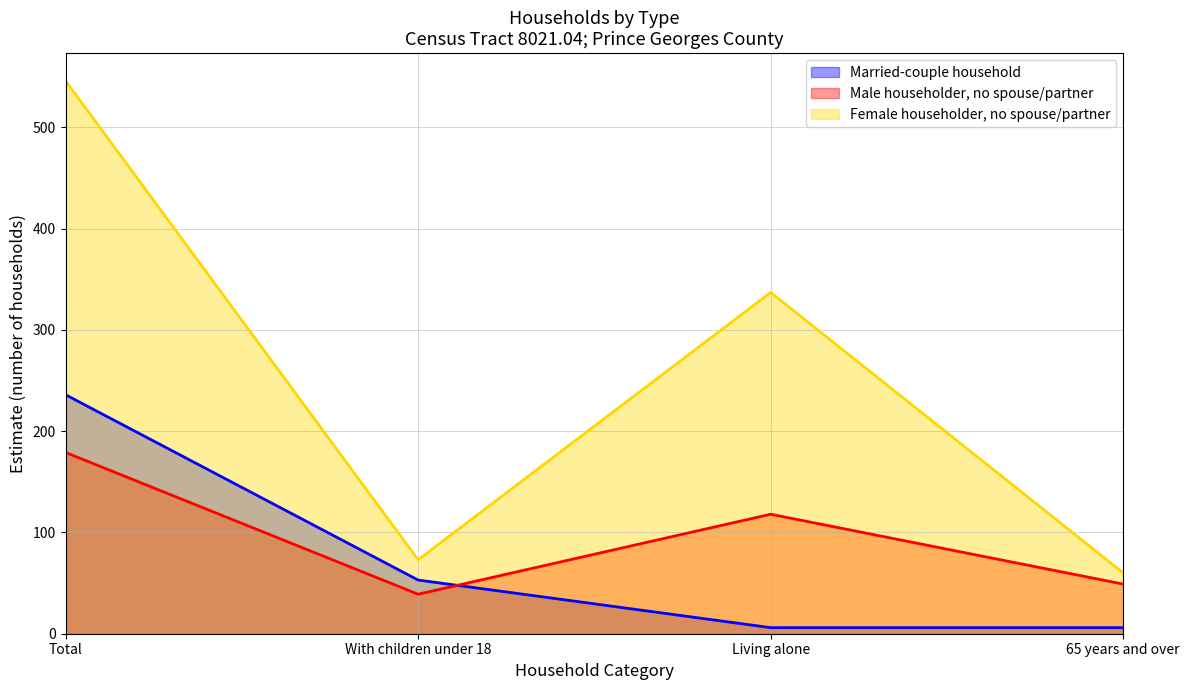

What is the label of the 1st point from the left?

Total